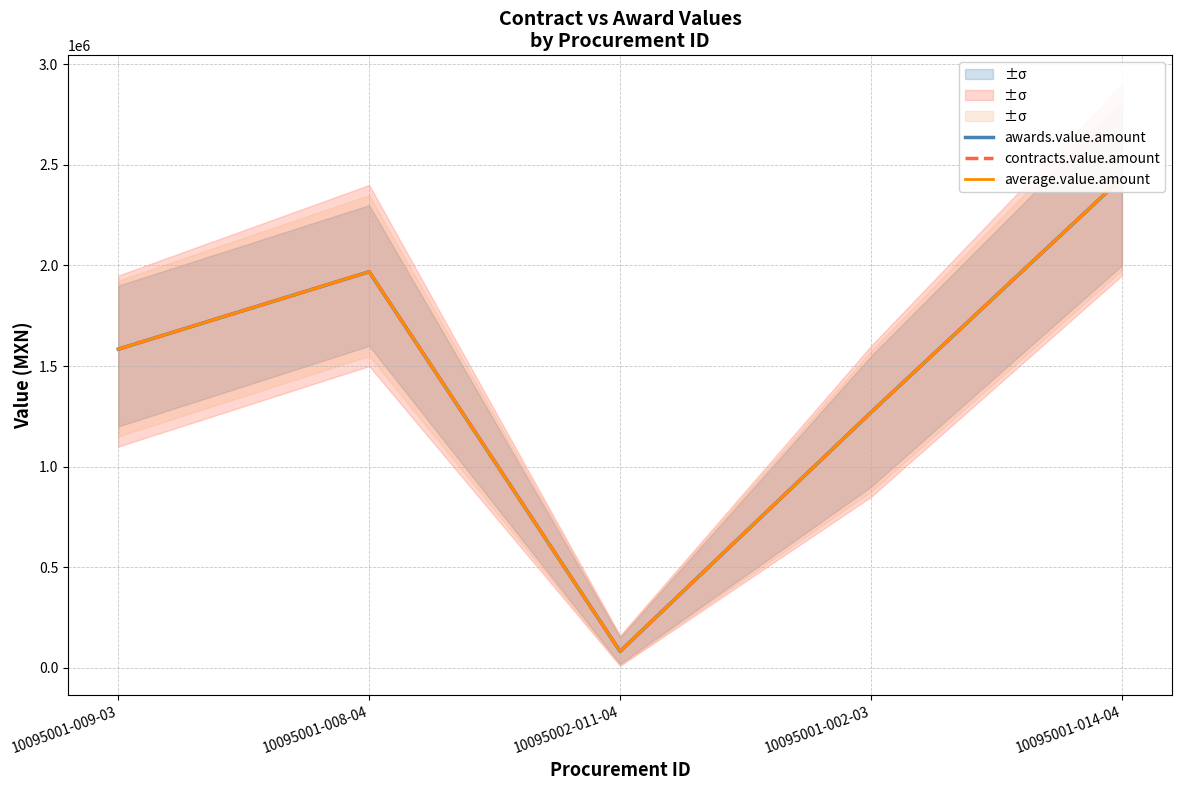

How many lines are shown in the chart?

3